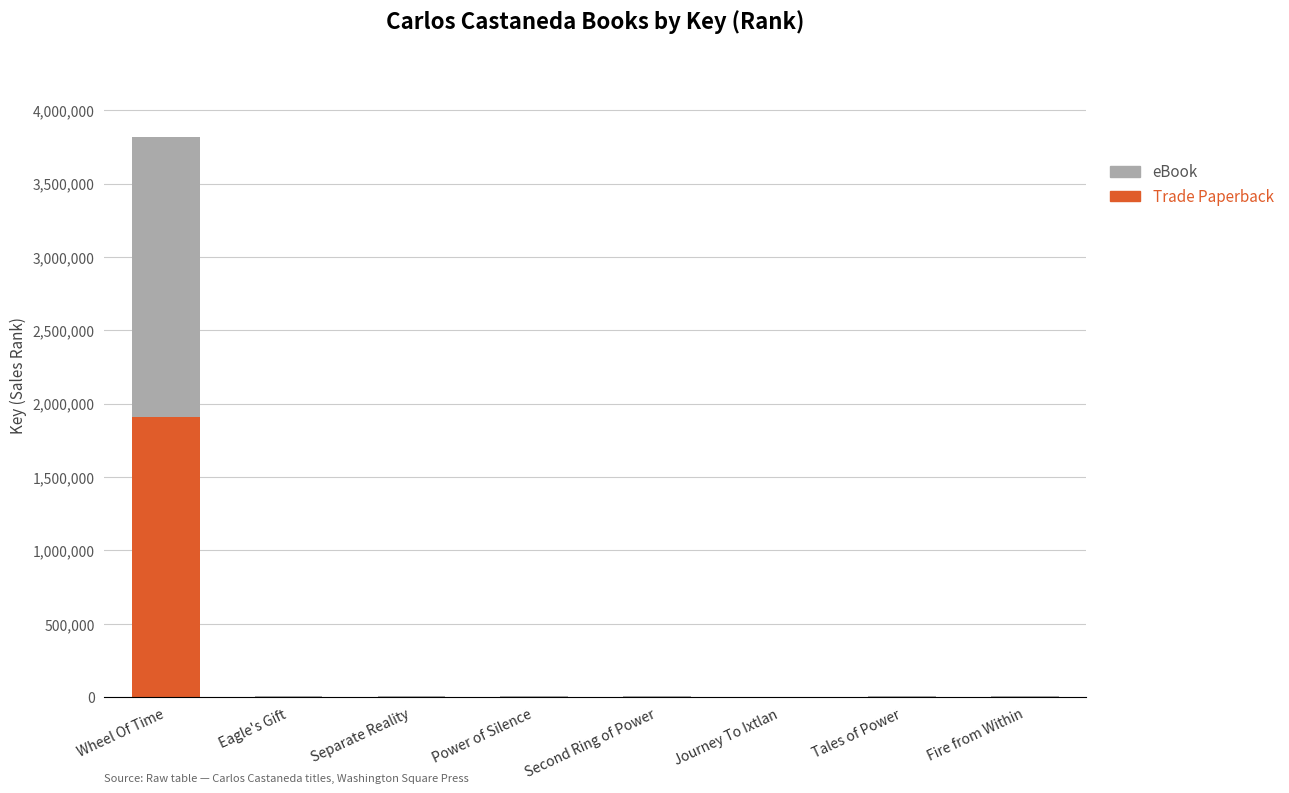

At which label does Trade Paperback reach its peak?

Wheel Of Time